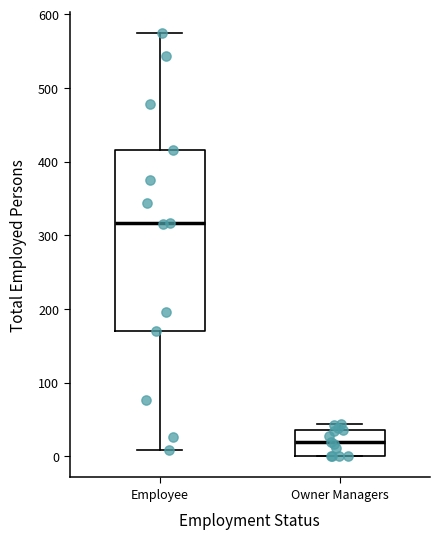

Comparing the boxes themselves (not the whiskers), which one is the tallest?

Employee